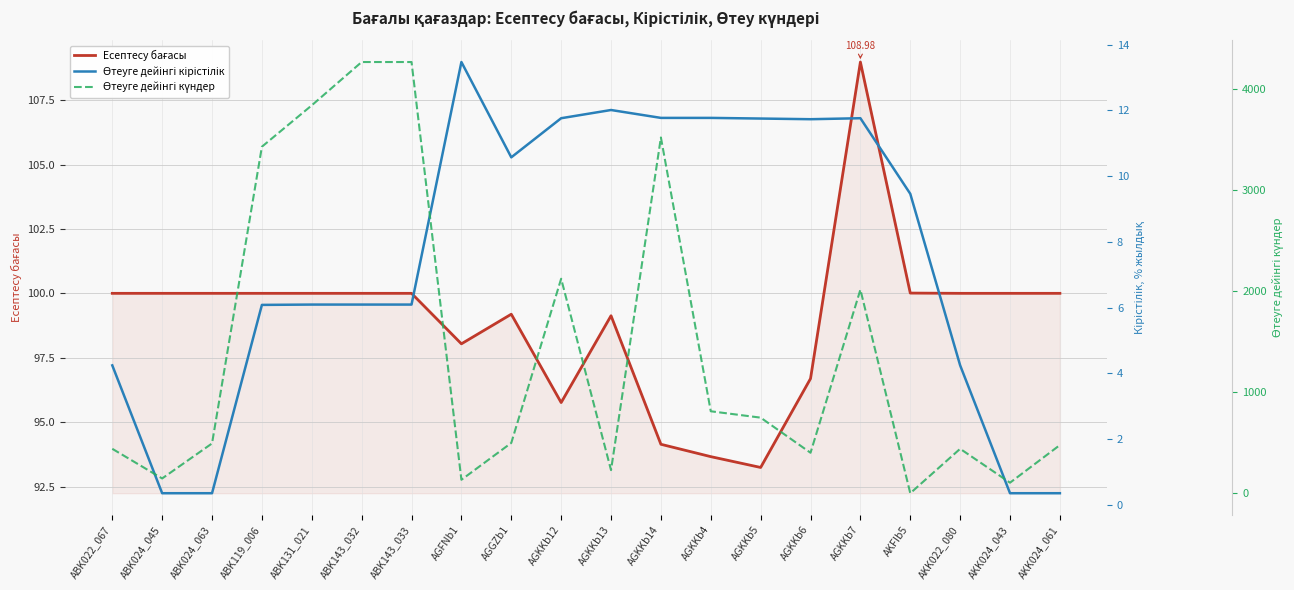

What are all the series names shown in the legend?

Есептесу бағасы, Өтеуге дейінгі кірістілік, Өтеуге дейінгі күндер